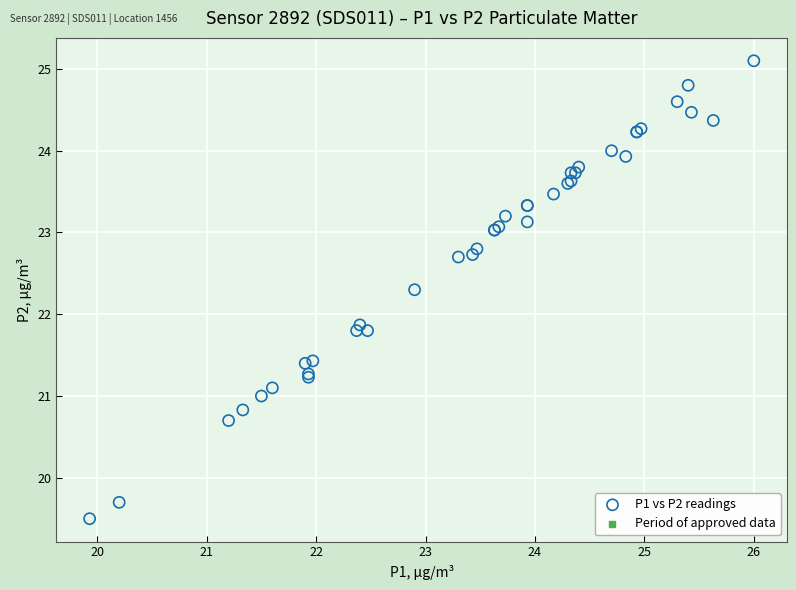

What Y value in the scatter plot is closest to 22?

21.9